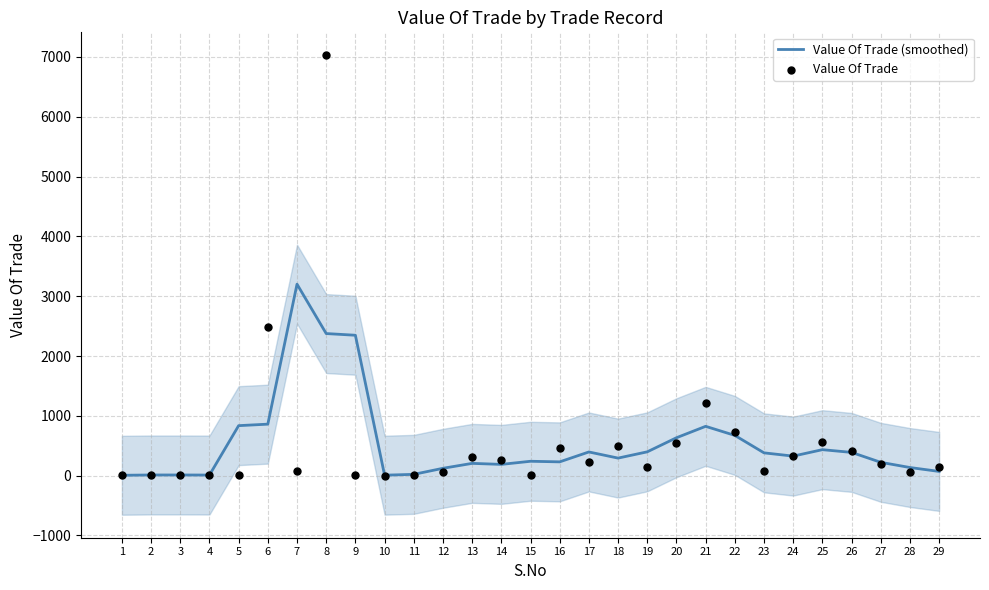

Which series has the largest total across all categories?

Value Of Trade